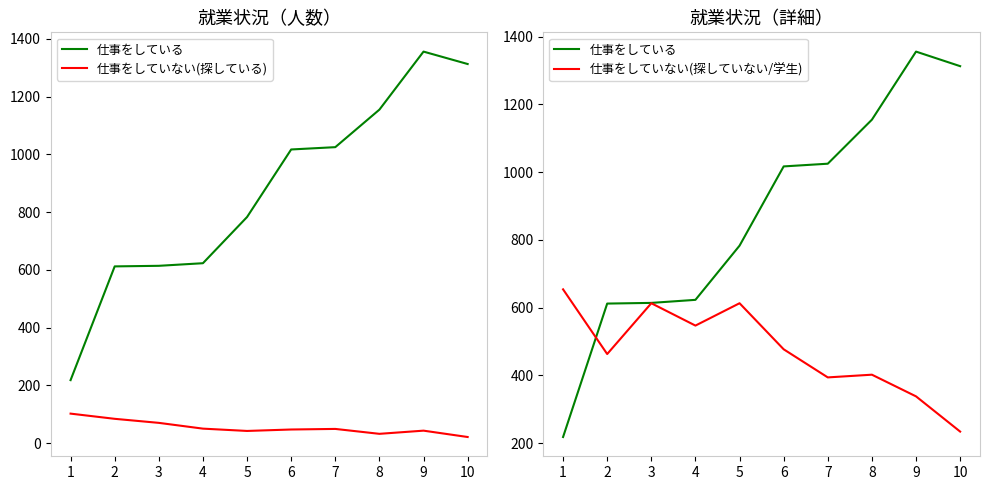

What is the smallest value displayed?

21